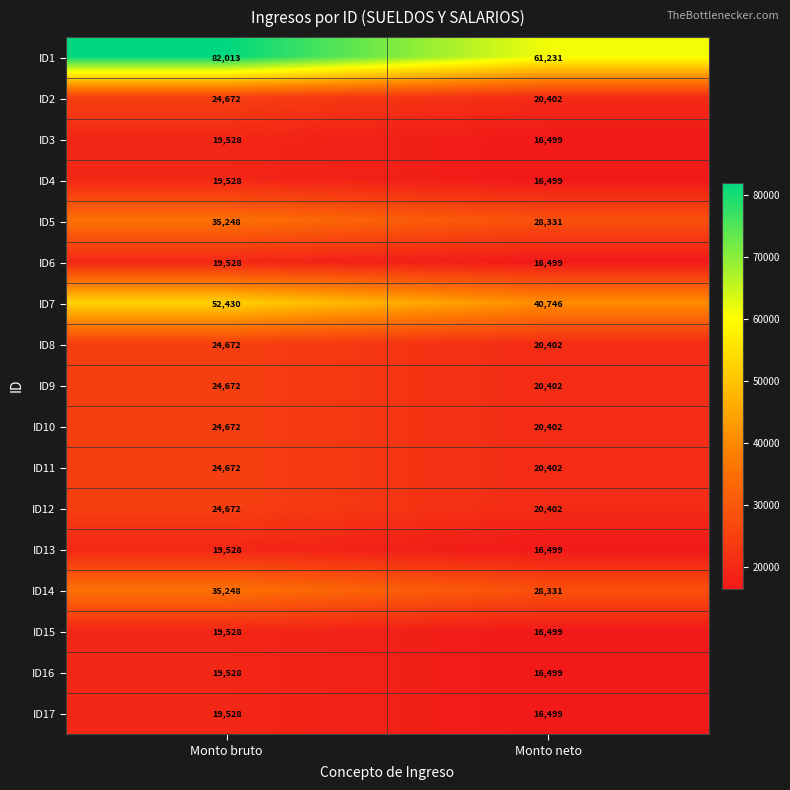

Which label corresponds to the largest value in the chart?

Monto bruto